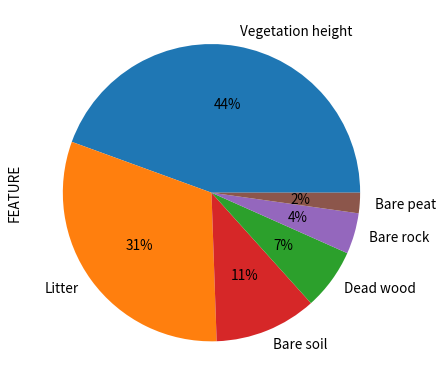

Is the sum of Vegetation height and Litter greater than half?

Yes